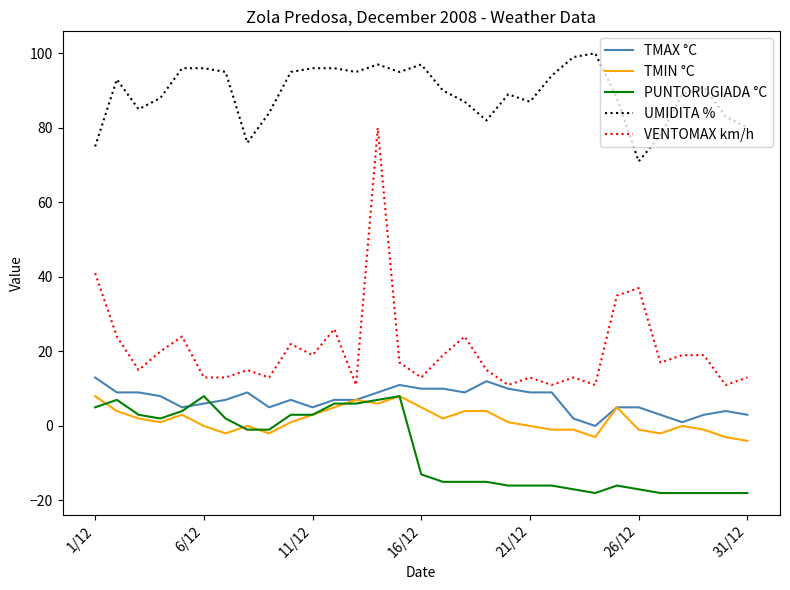

What is the highest value of the VENTOMAX km/h series?

80